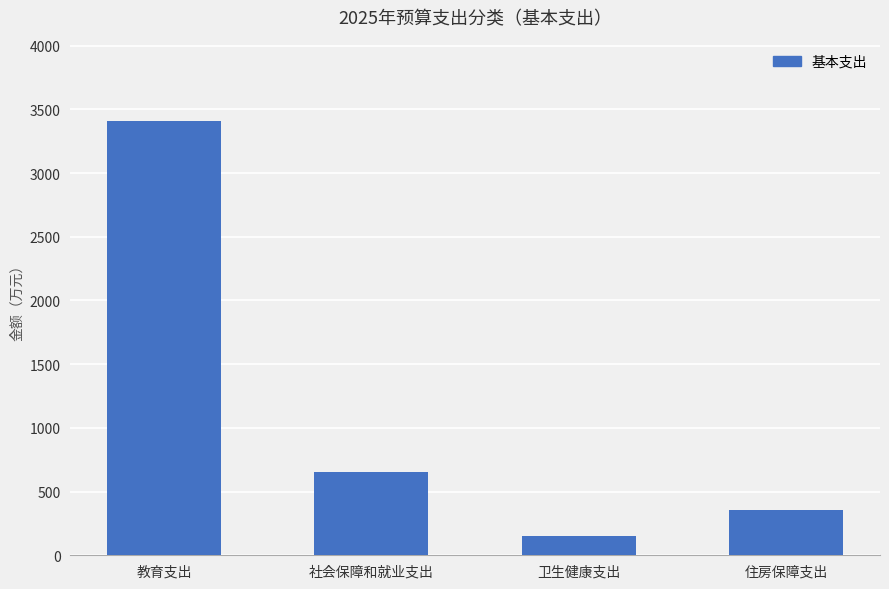

Reading right to left, what are all the values shown in this chart?

住房保障支出=355.9	卫生健康支出=151.5	社会保障和就业支出=651.7	教育支出=3411.2